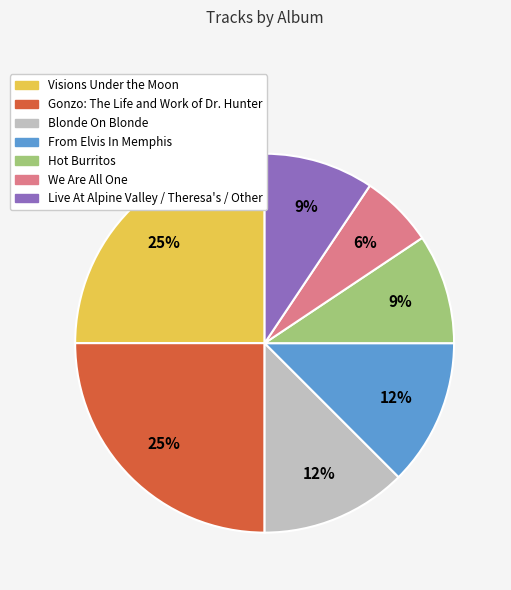

To the nearest percent, what is the difference between the largest and smallest slice percentages?

19%